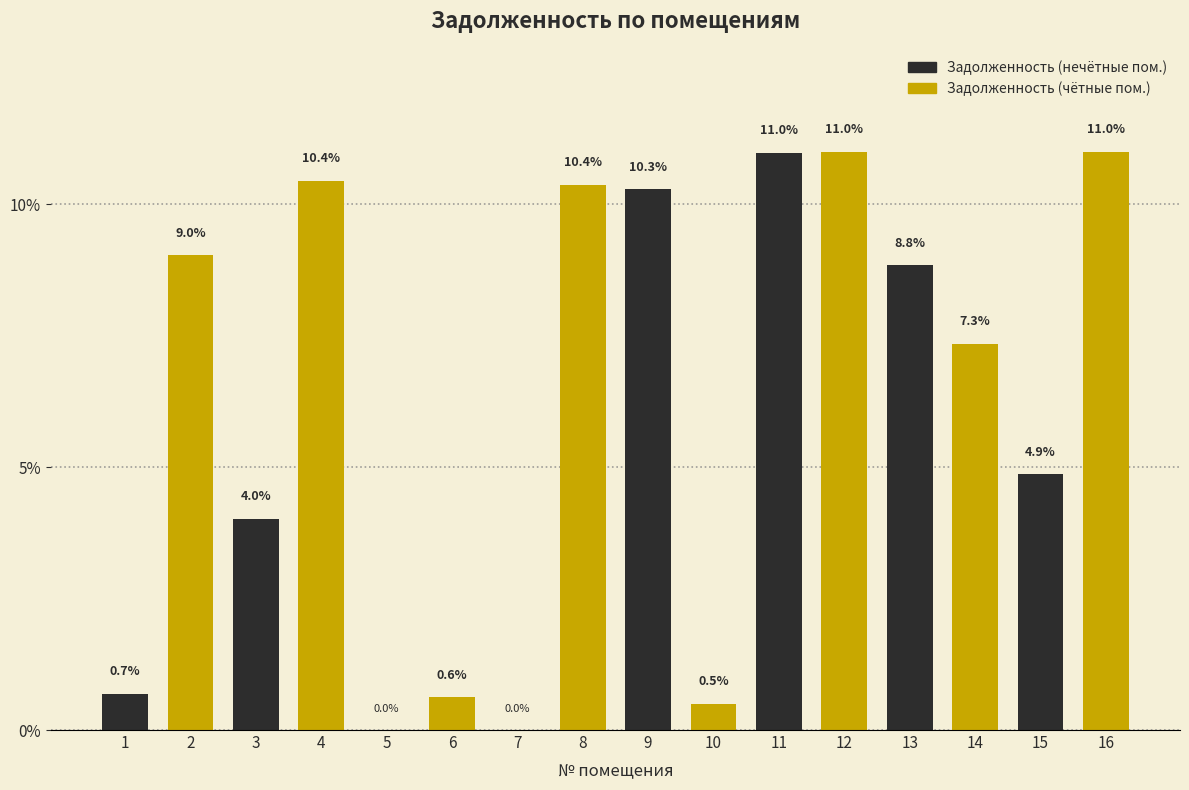

Reading right to left, list all the values displayed in this chart.

16=11.0	15=4.9	14=7.3	13=8.8	12=11.0	11=11.0	10=0.5	9=10.3	8=10.4	7=0.0	6=0.6	5=0.0	4=10.4	3=4.0	2=9.0	1=0.7